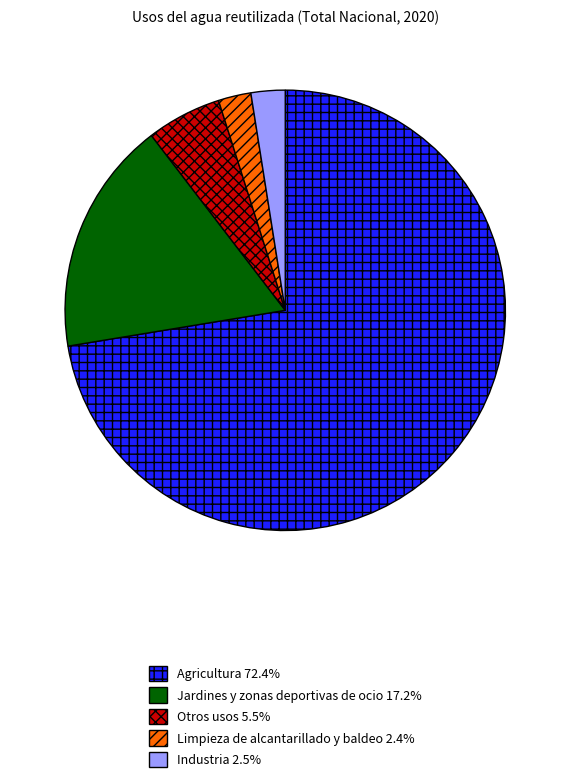

Is it true that Agricultura is 79% of the pie?

False